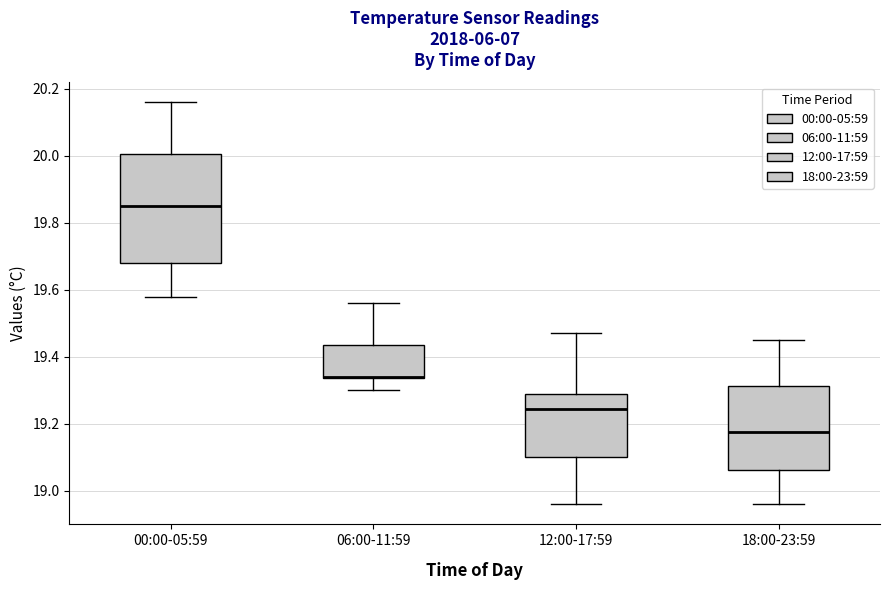

Comparing the boxes themselves (not the whiskers), which one is the tallest?

00:00-05:59